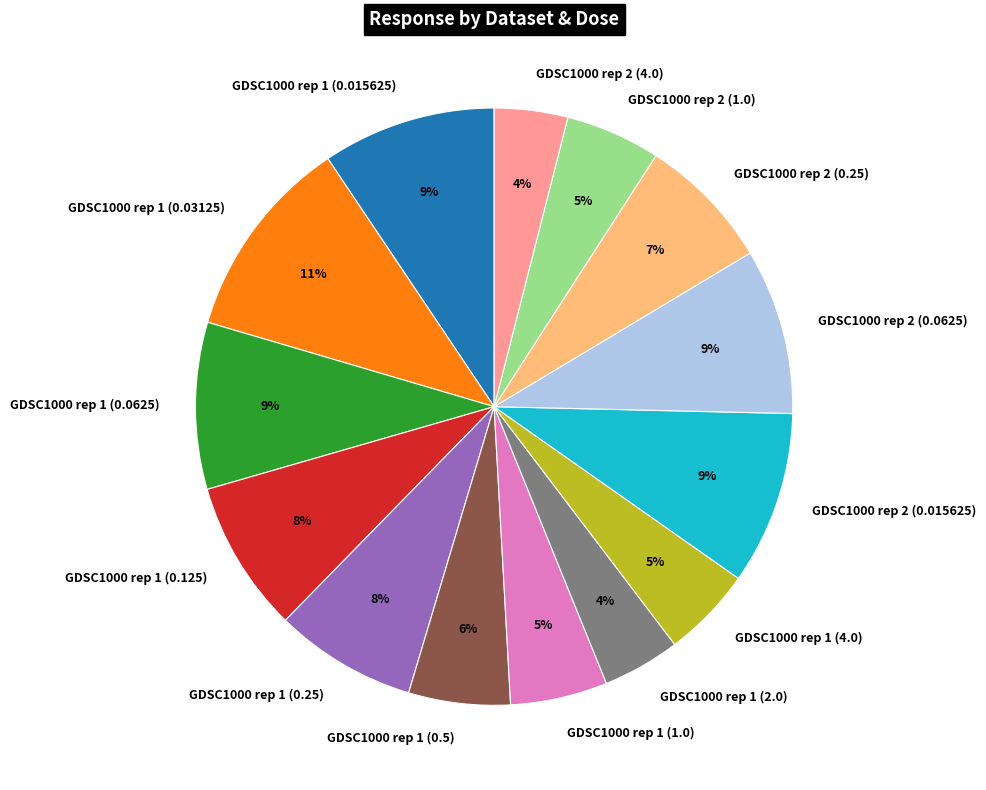

Is the sum of GDSC1000 rep 1 (4.0) and GDSC1000 rep 2 (0.25) greater than half?

No